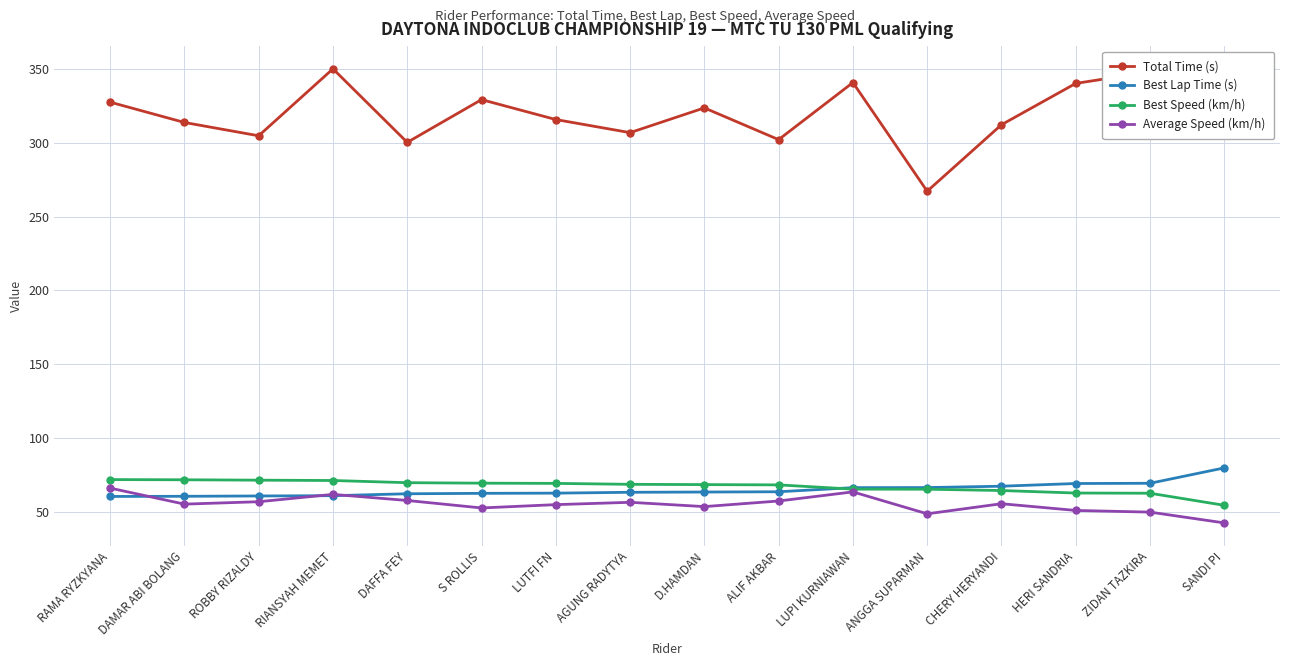

Read the Best Speed (km/h) value at DAFFA FEY.

69.6